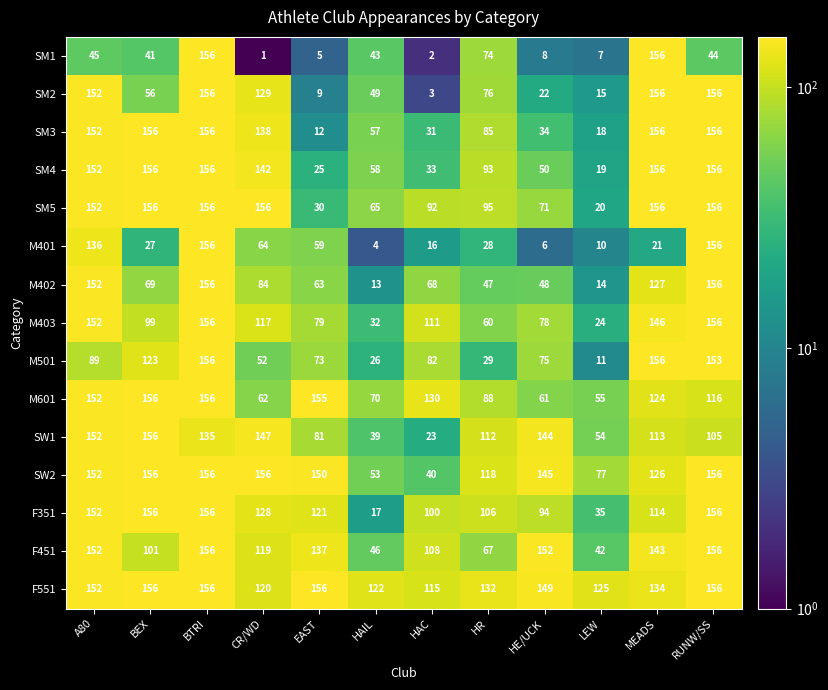

At how many categories does at least one series exceed 40?

12